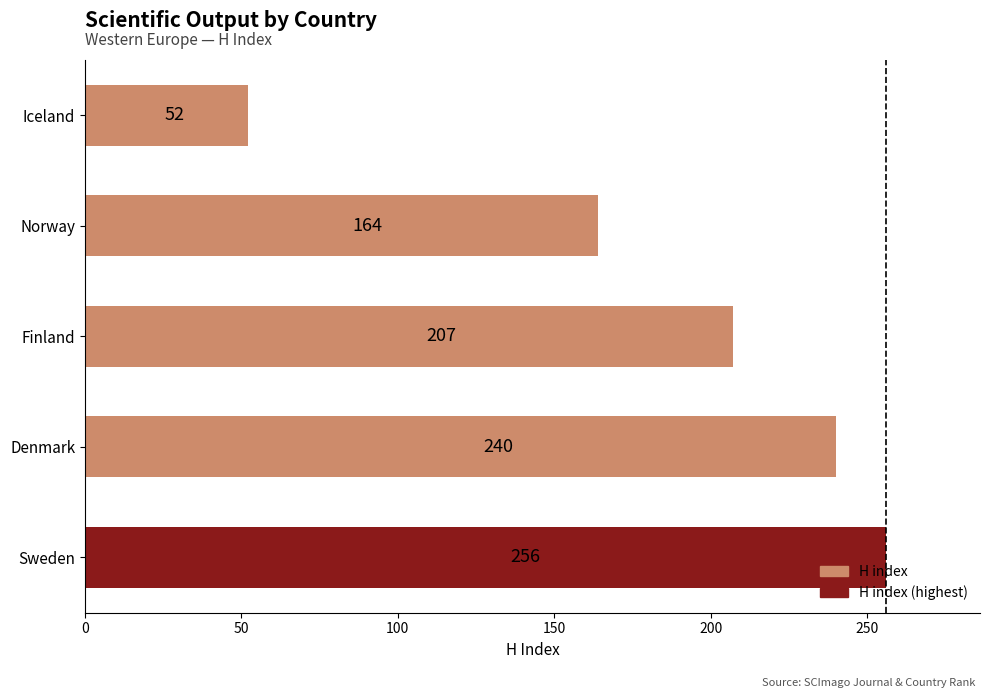

The chart shows a value of 171 at Sweden. True or false?

False